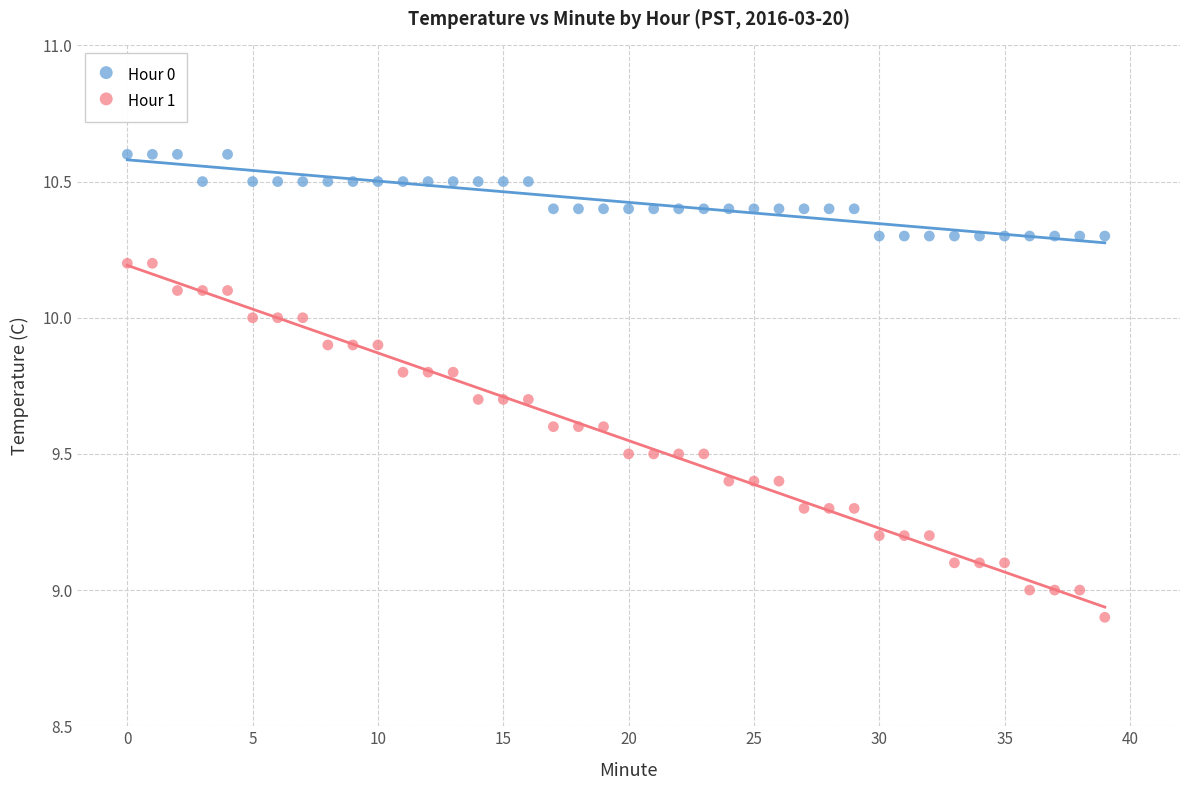

What are all the series names shown in the legend?

Hour 0, Hour 1